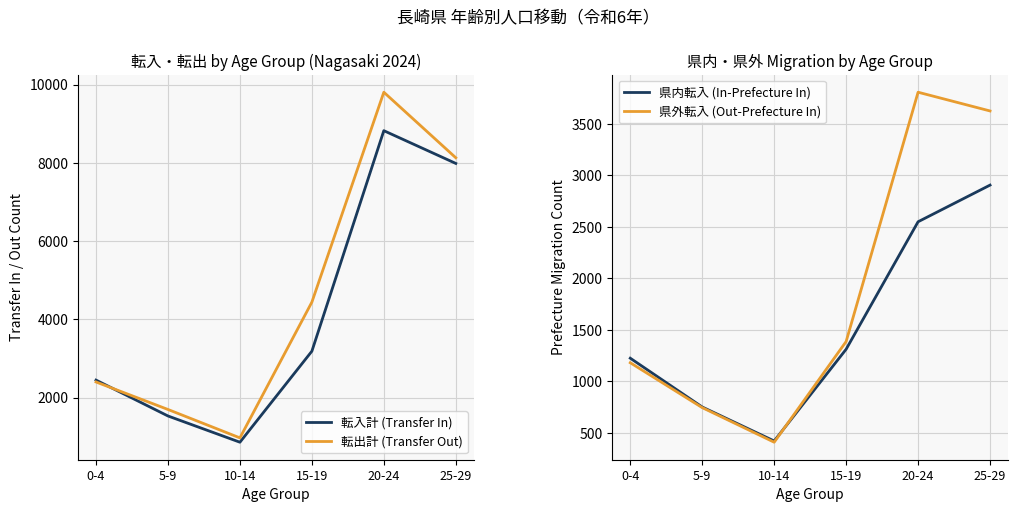

What is the label of the 1st point from the left?

0-4